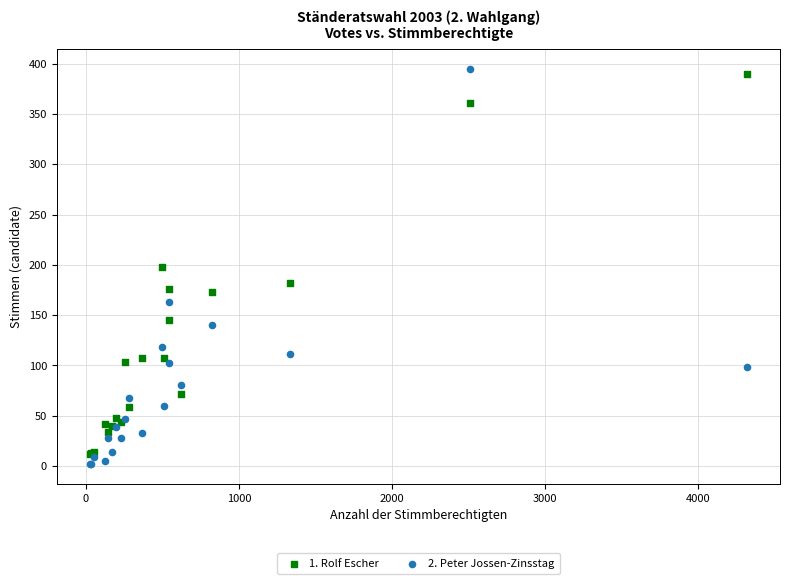

What are all the series names shown in the legend?

1. Rolf Escher, 2. Peter Jossen-Zinsstag